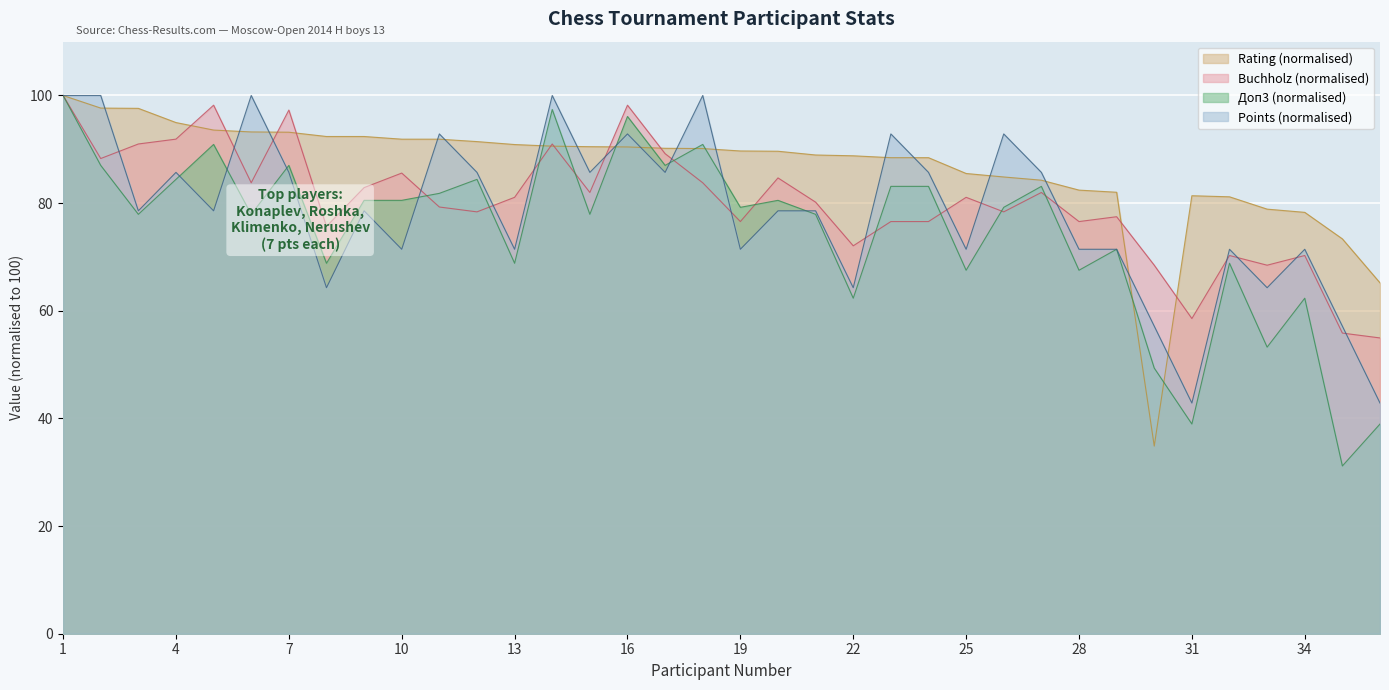

Between 13 and 19, which series saw the biggest shift?

Доп3 (normalised)